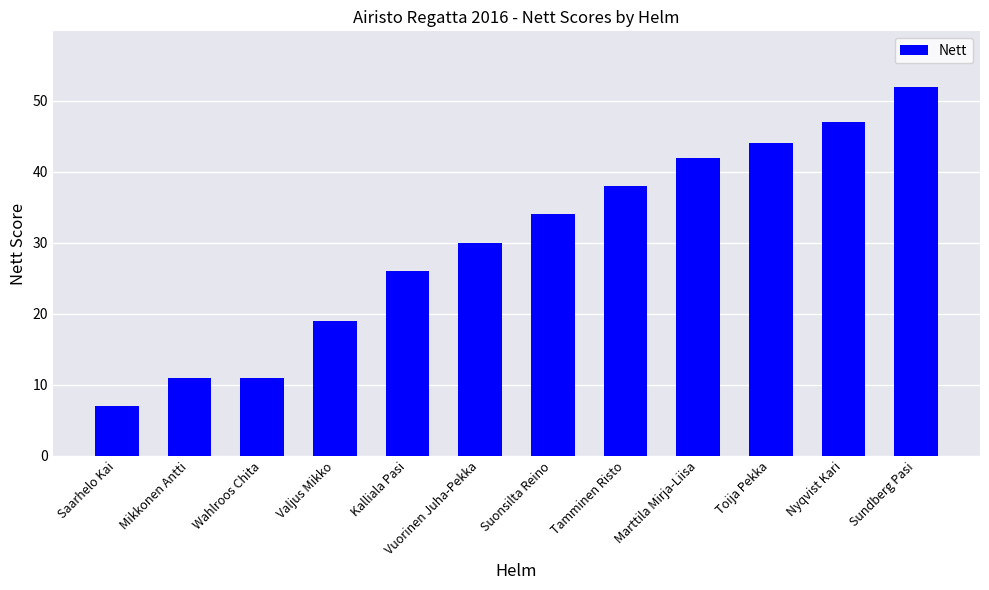

What position from the right is Wahlroos Chita?

10